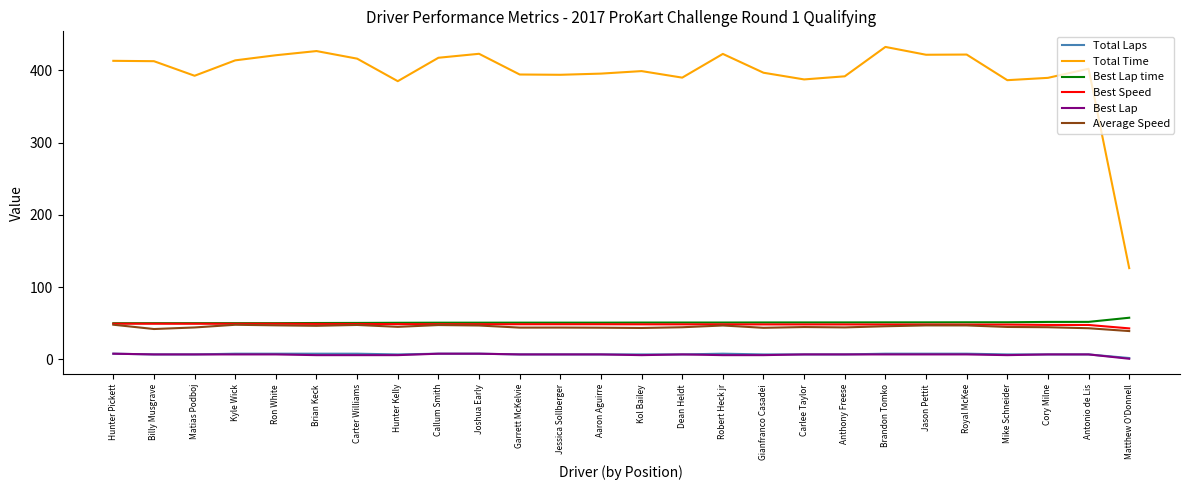

True or false: Best Speed and Best Lap cross at least once.

False